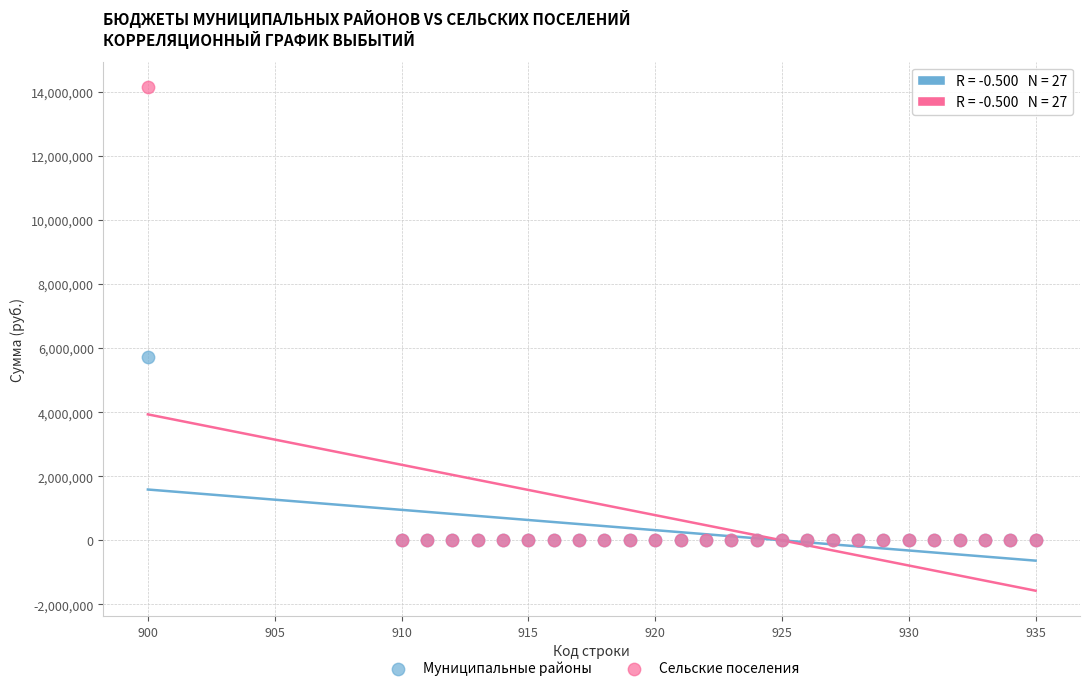

Across all series, what Y value is closest to 7079069?

5711190.6